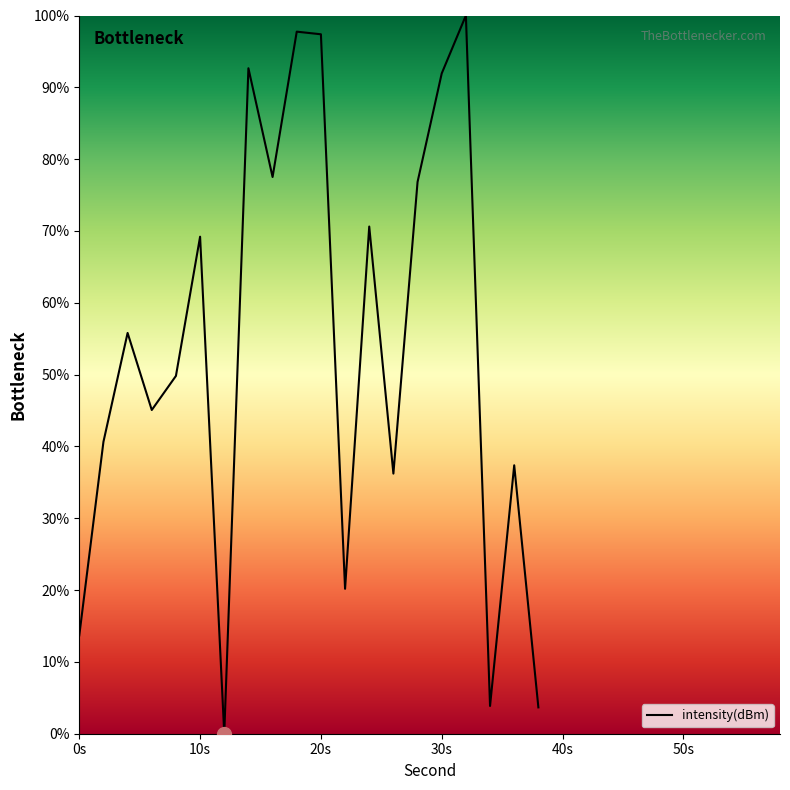

What is the difference between the maximum and minimum values?

100.0